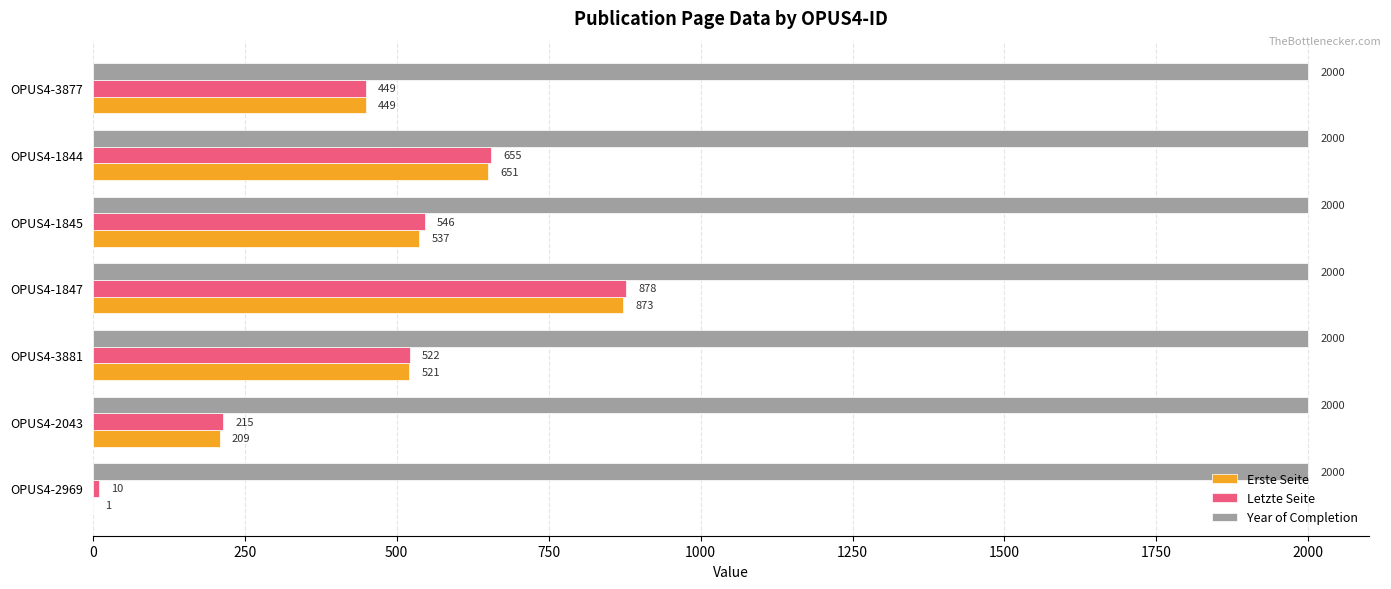

At which category is the sum across all series the highest?

OPUS4-1847